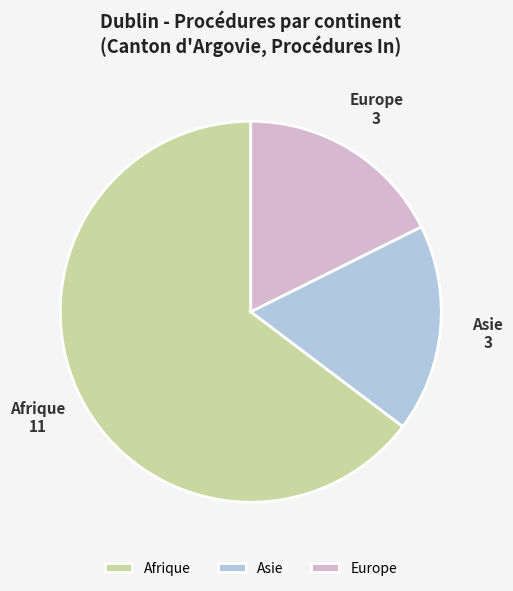

Which category has the biggest portion of the pie?

Afrique